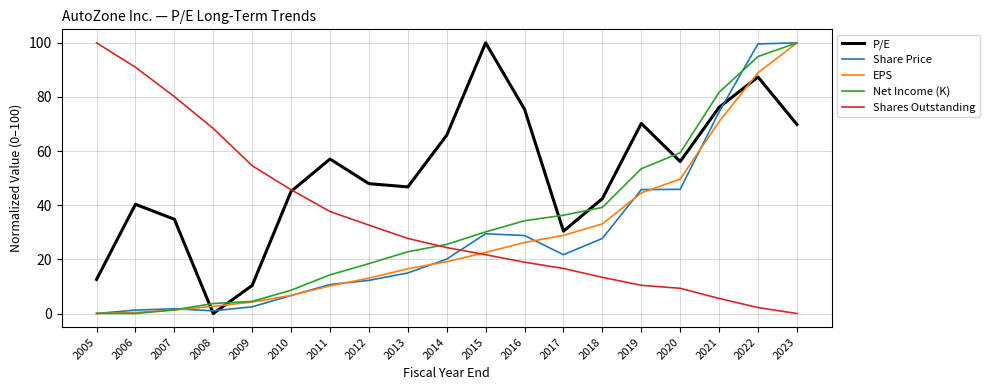

What is the spread (max minus min) of values at 2017?

19.7